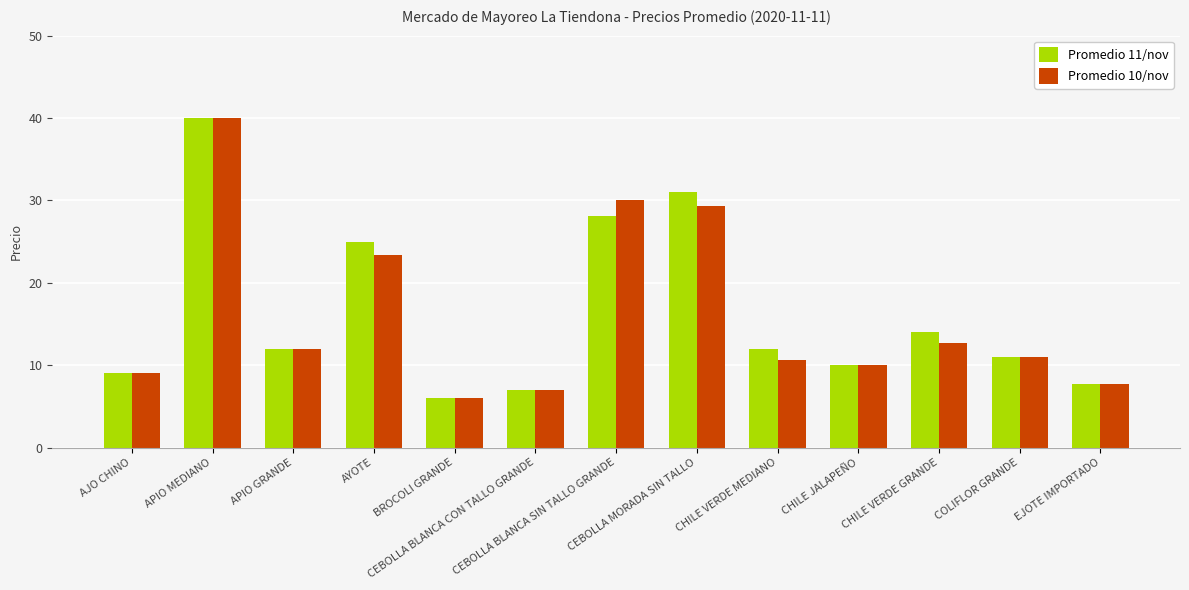

Reading right to left, transcribe all the data shown in this chart.

Promedio 11/nov: 7.7	11.0	14.0	10.0	12.0	31.0	28.1	7.0	6.0	25.0	12.0	40.0	9.0
Promedio 10/nov: 7.7	11.0	12.7	10.0	10.7	29.3	30.0	7.0	6.0	23.3	12.0	40.0	9.0